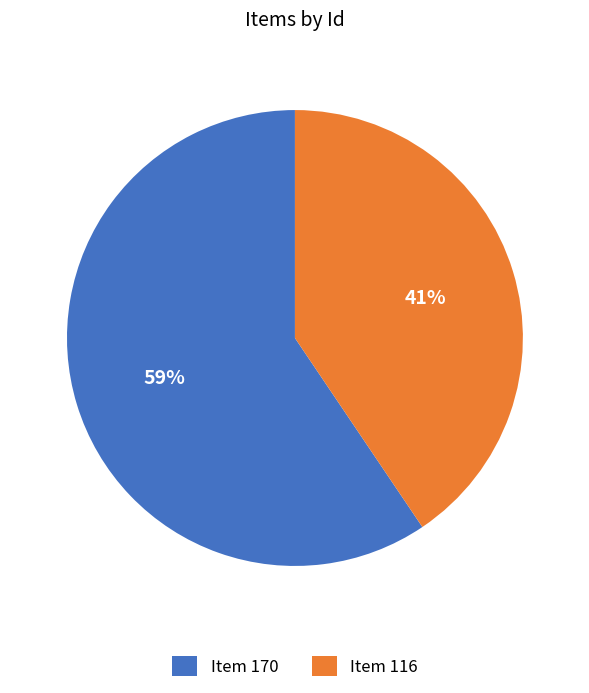

How many segments does this pie chart have?

2